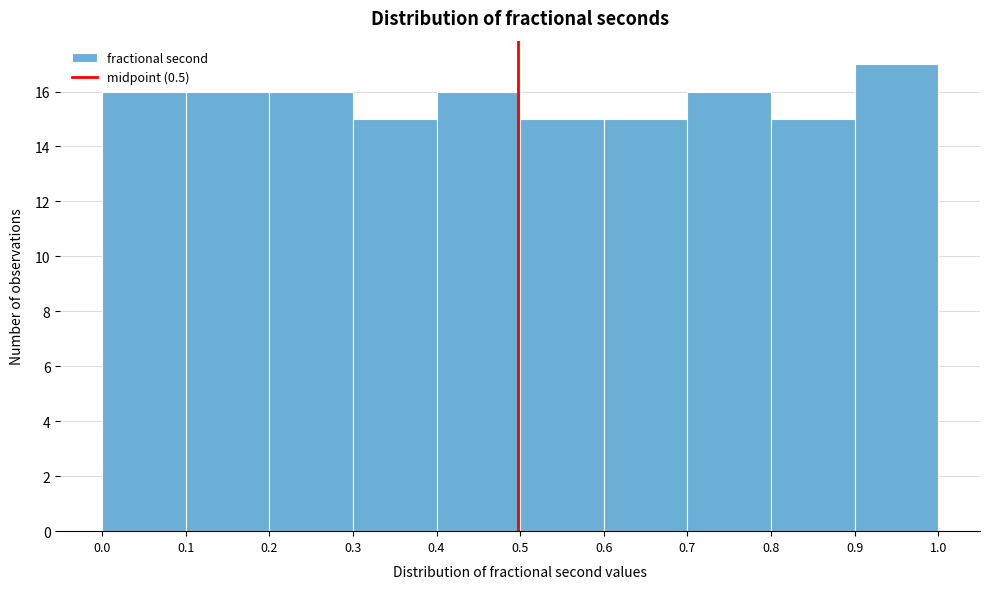

What is the height of the bar covering 0.4 to 0.5 on the x-axis? The values are not printed on the chart, so give them approximately, as read against the axis.

16